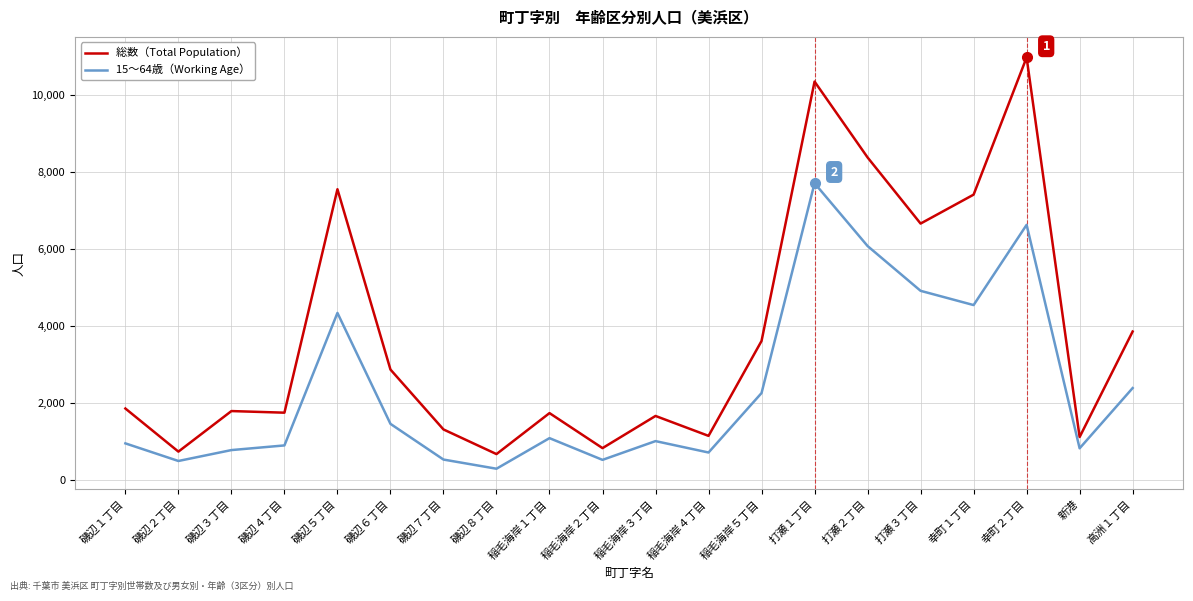

What value does the 15～64歳（Working Age） series have at 稲毛海岸１丁目, to the nearest 100?

1100